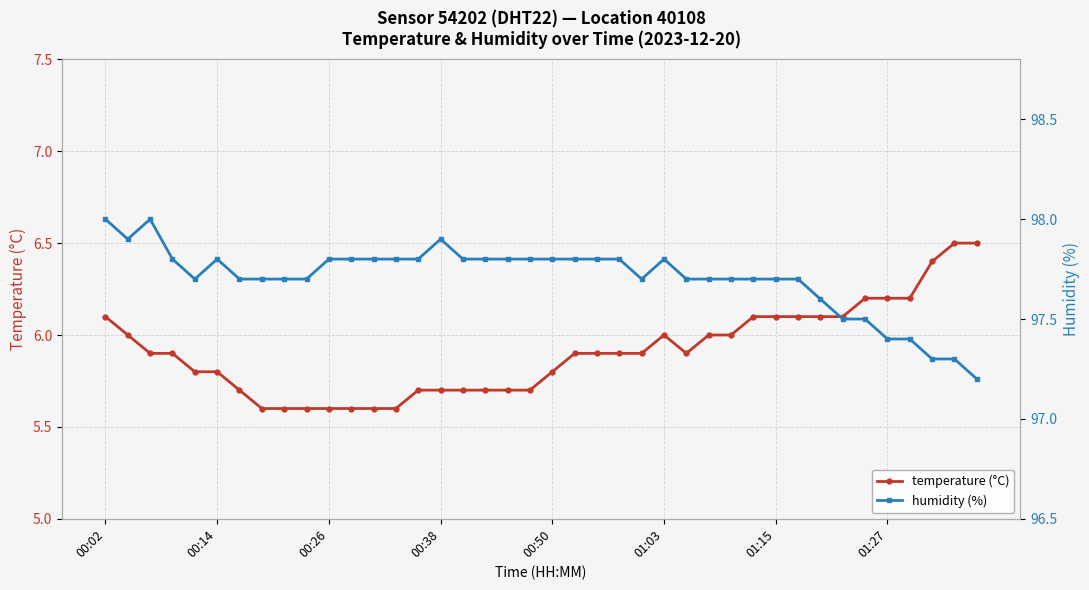

True or false: temperature (°C) and humidity (%) intersect in this chart.

False